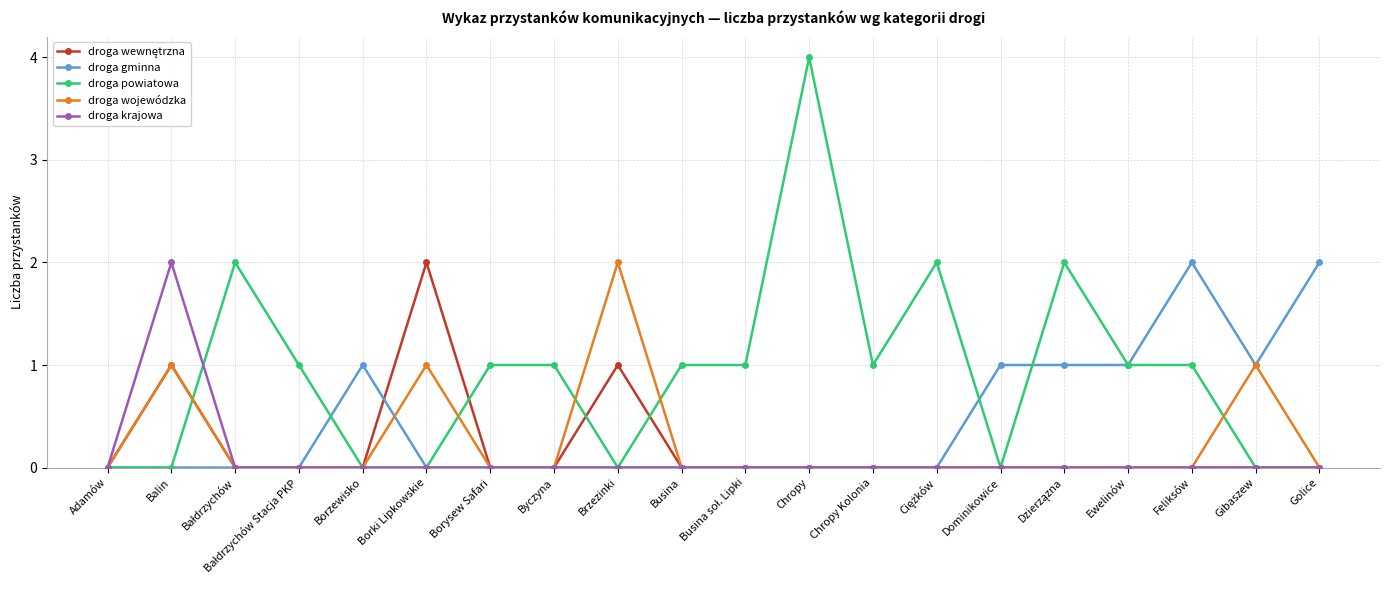

What is the label of the 8th point from the left?

Byczyna